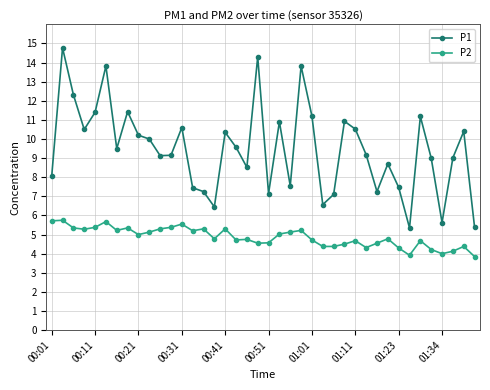

What is the value of the P1 point at the 40th from the left?

5.4